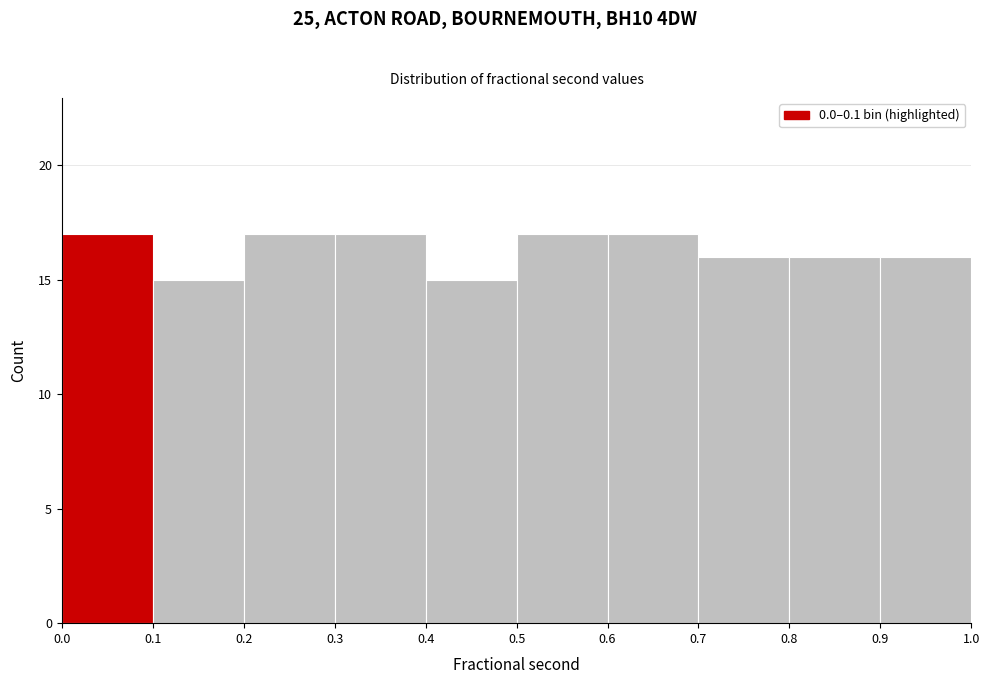

What is the height of the bar covering 0.0 to 0.1 on the x-axis? The values are not printed on the chart, so give them approximately, as read against the axis.

17